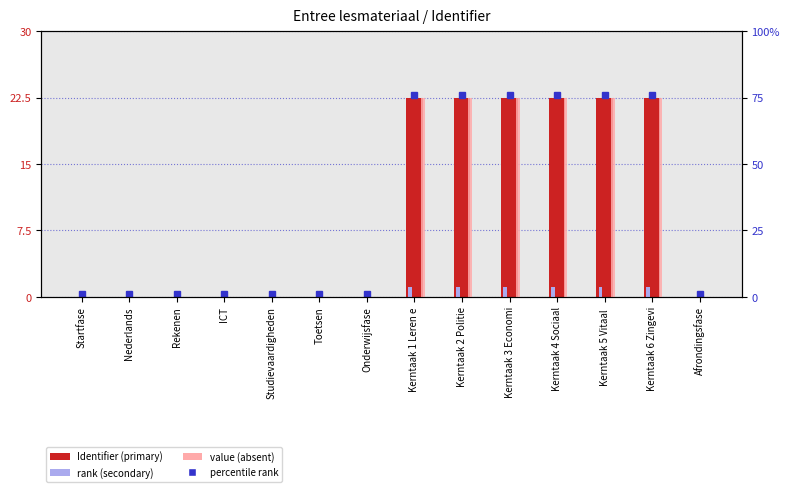

At which label does rank (scaled) reach its peak?

Kerntaak 6 Zingevi